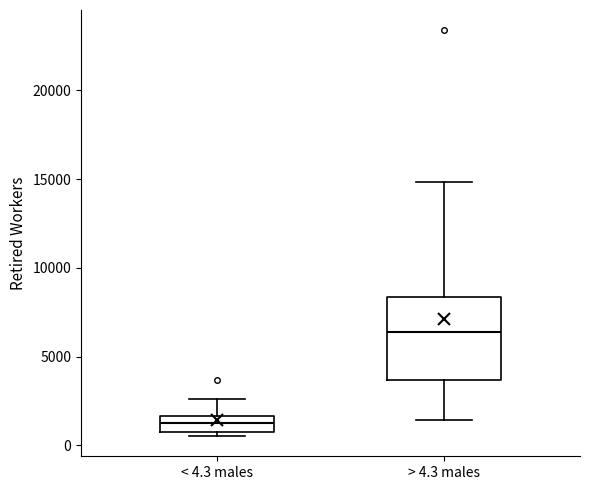

Reading left to right, read every box against the y-axis: the position of its median line, the range the box covers, and the ends of its whiskers. The values are not printed on the chart, so give them approximately, as read against the axis.

< 4.3 males: median 1000 (inside the box), box 1000 to 1500, whiskers 500 to 2500
> 4.3 males: median 6500, box 3500 to 8500, whiskers 1500 to 15000